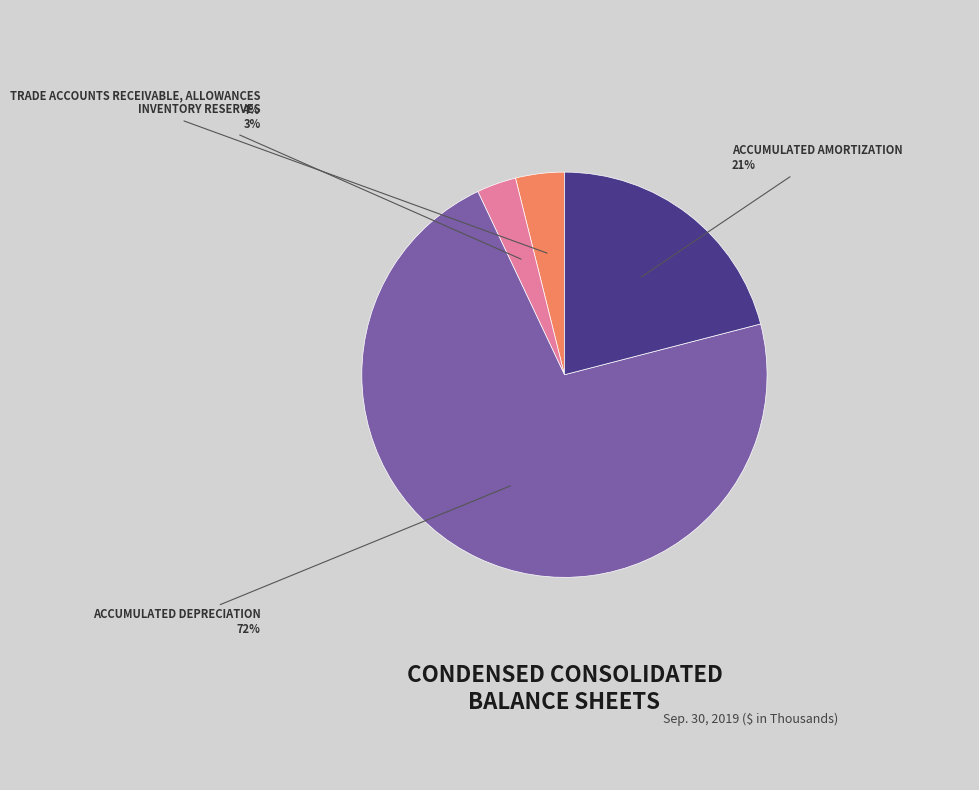

Does any single category account for the majority?

Yes